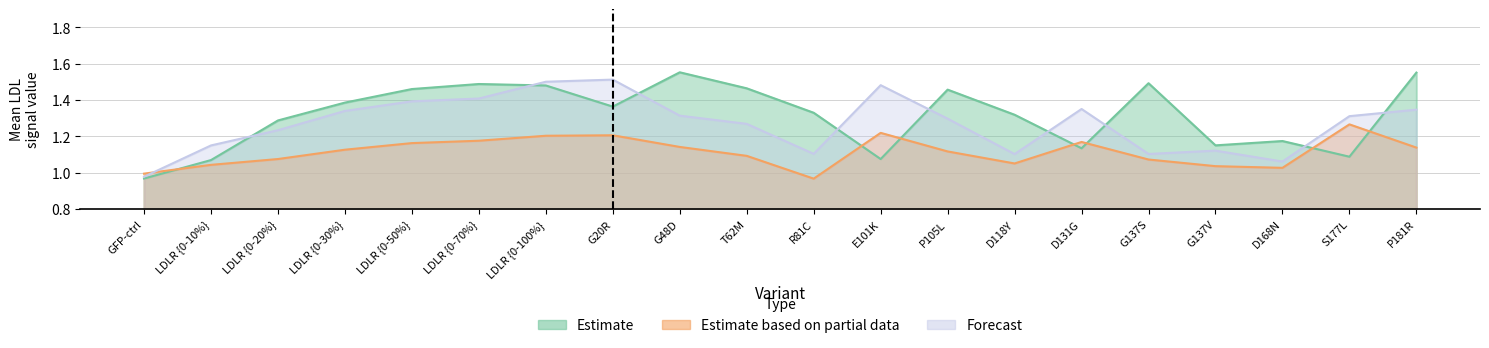

List the series in order of their overall mean, lowest first.

Estimate based on partial data, Forecast, Estimate